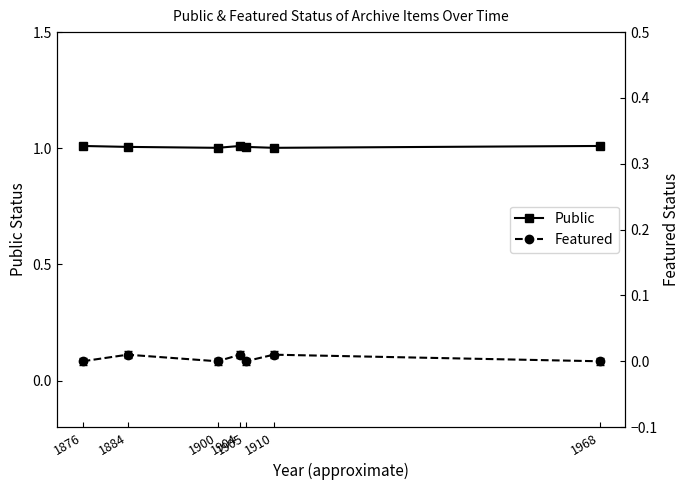

Which category has the lowest value across all series?

1876